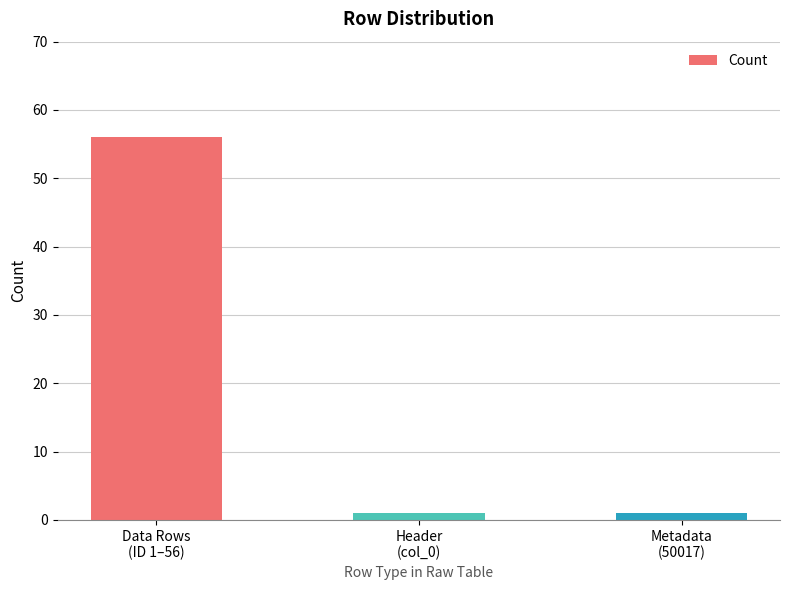

What is the maximum value shown in the chart?

56